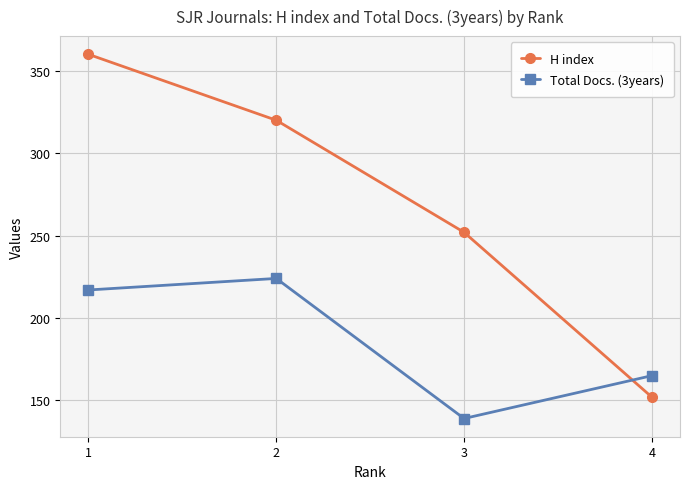

What is the difference between the maximum and minimum values in the H index series?

208